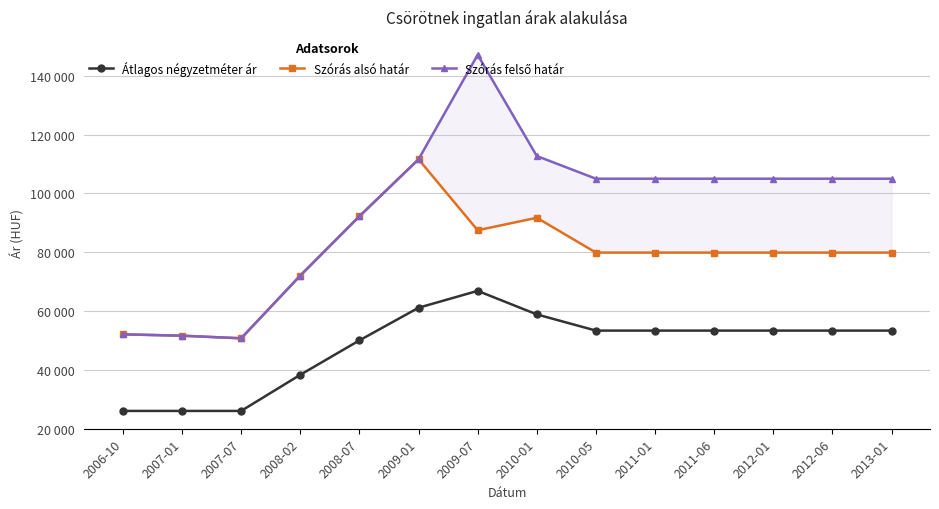

The value of Átlagos négyzetméter ár at 2011-06 is 53333. True or false?

True